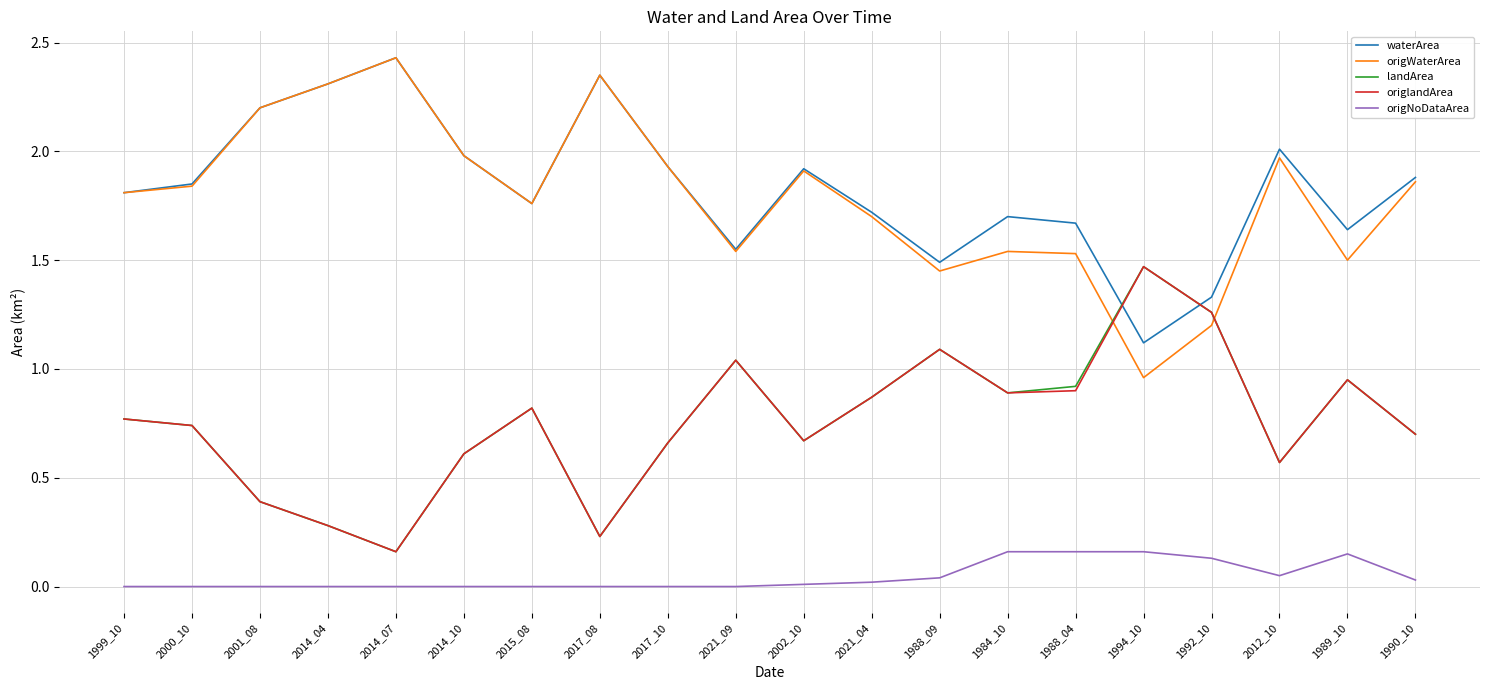

What position from the left is 1992_10?

17